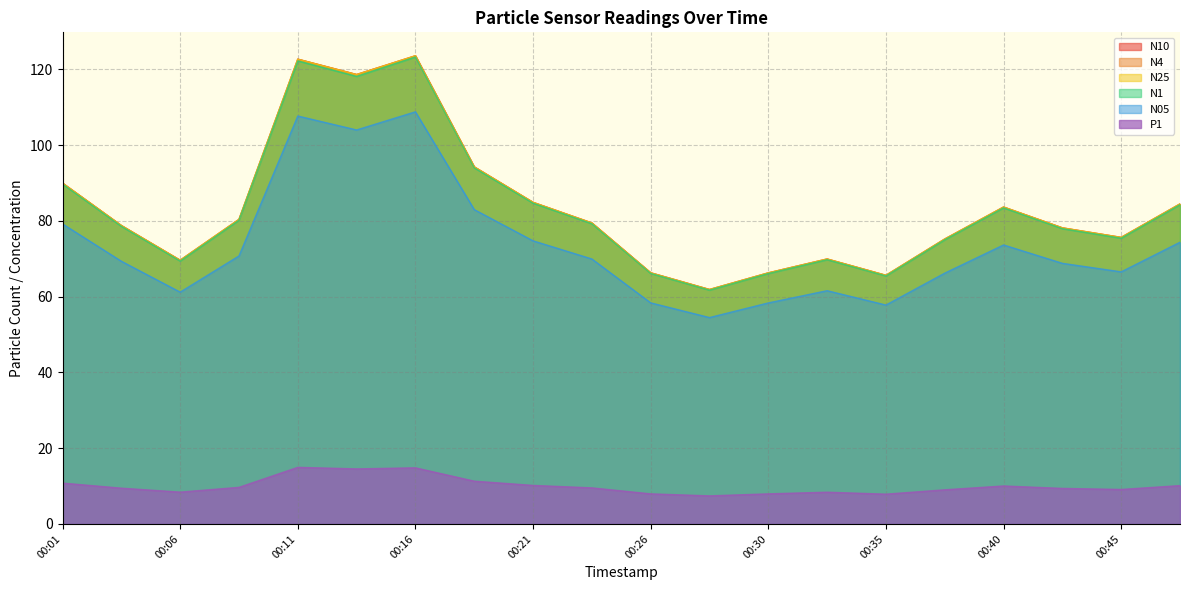

What is the sum of the N1 values at 00:21 and 00:38?

159.7